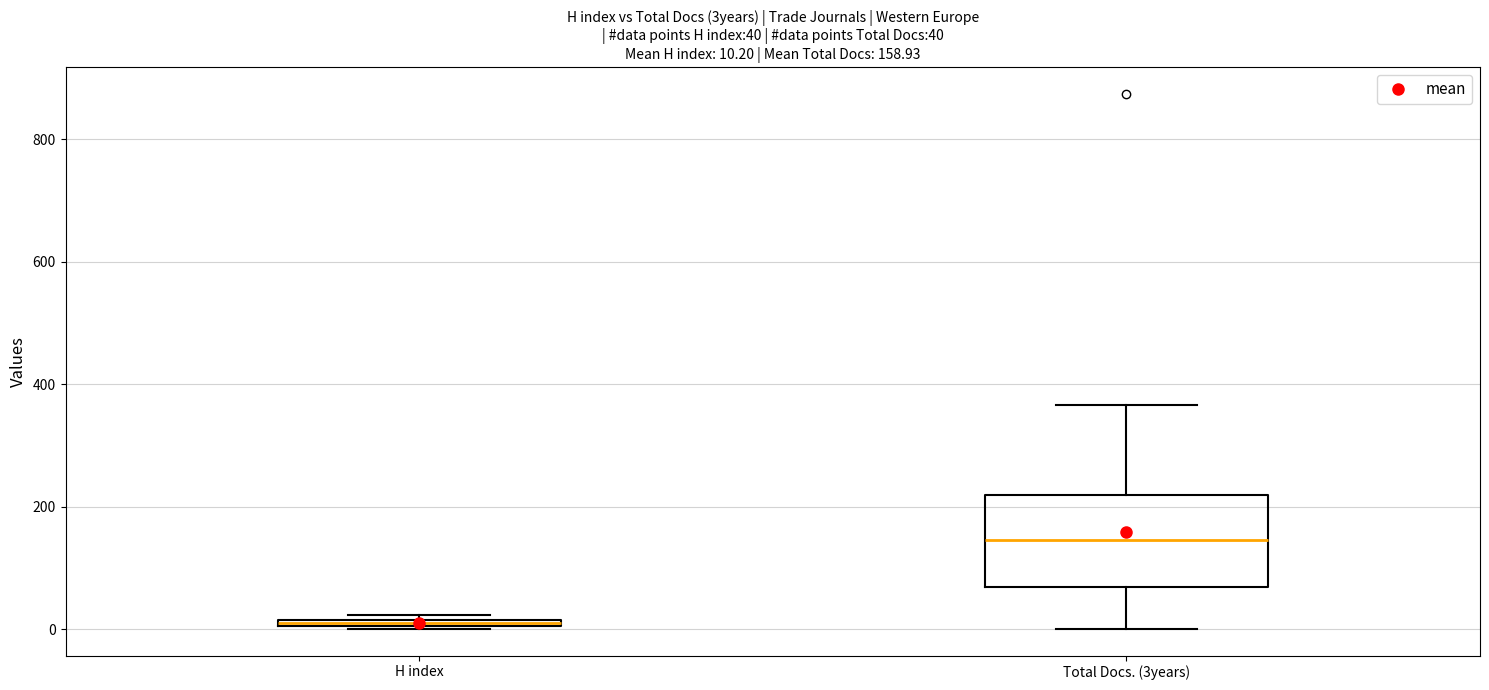

Which box is the tallest, from its lower edge to its upper edge?

Total Docs. (3years)